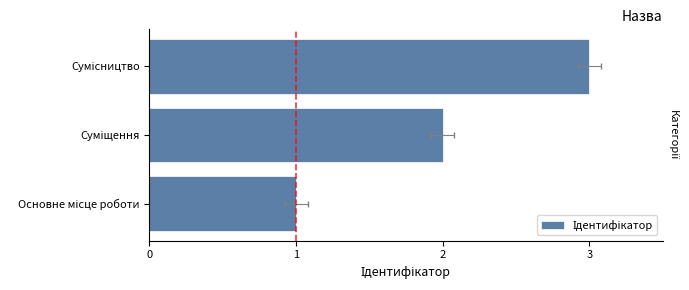

Reading right to left, what are all the values shown in this chart?

3	2	1